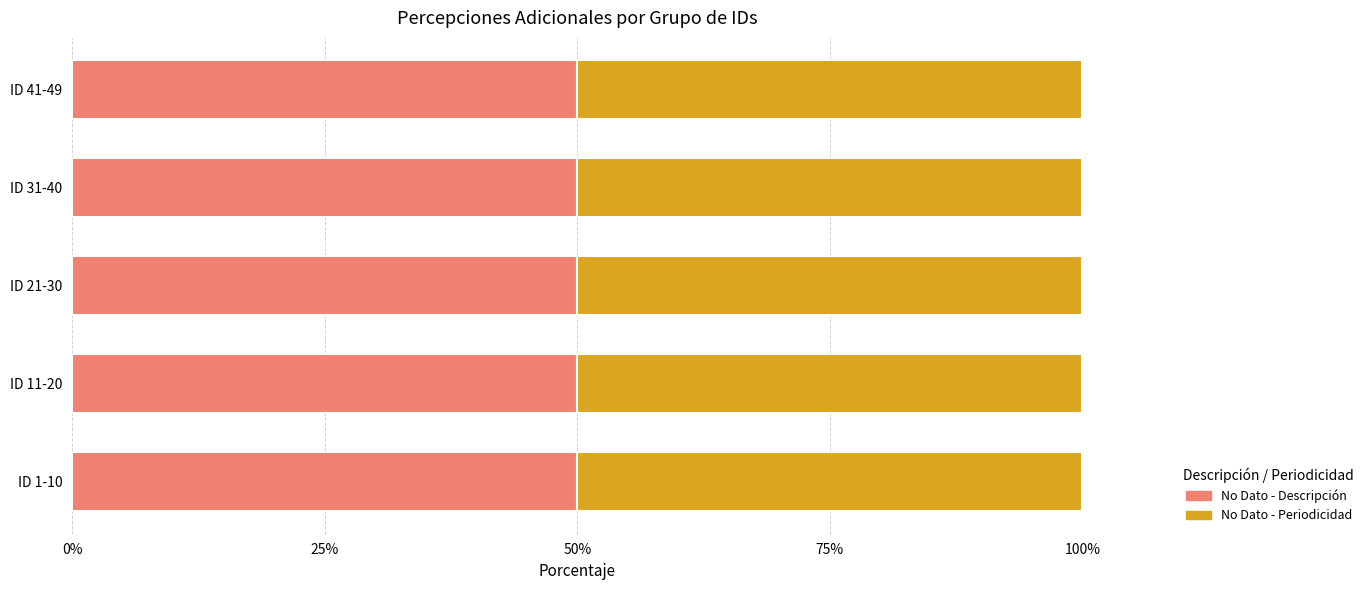

Rank the series at ID 31-40 from lowest to highest value.

No Dato - Descripción, No Dato - Periodicidad